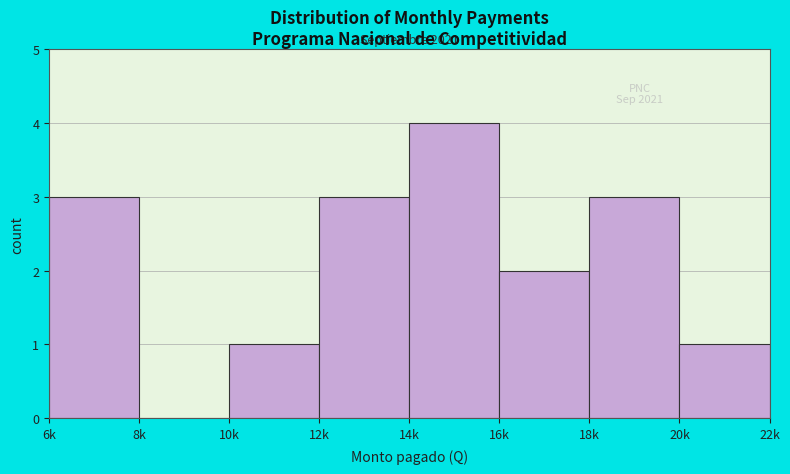

Reading right to left, what are all the values shown in this chart?

20k=1	18k=3	16k=2	14k=4	12k=3	10k=1	8k=0	6k=3